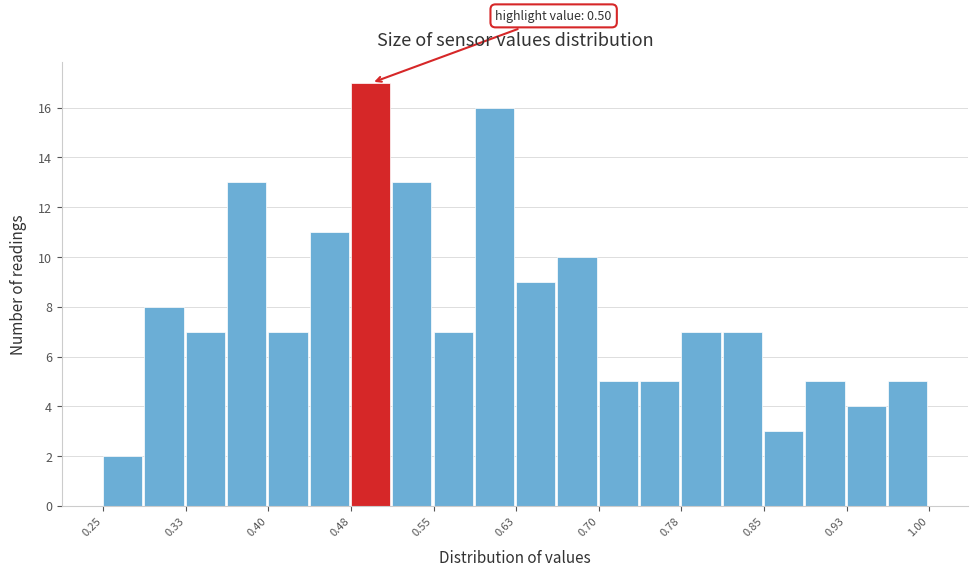

Read against the x-axis, roughly where is the centre of the tallest bar?

0.49